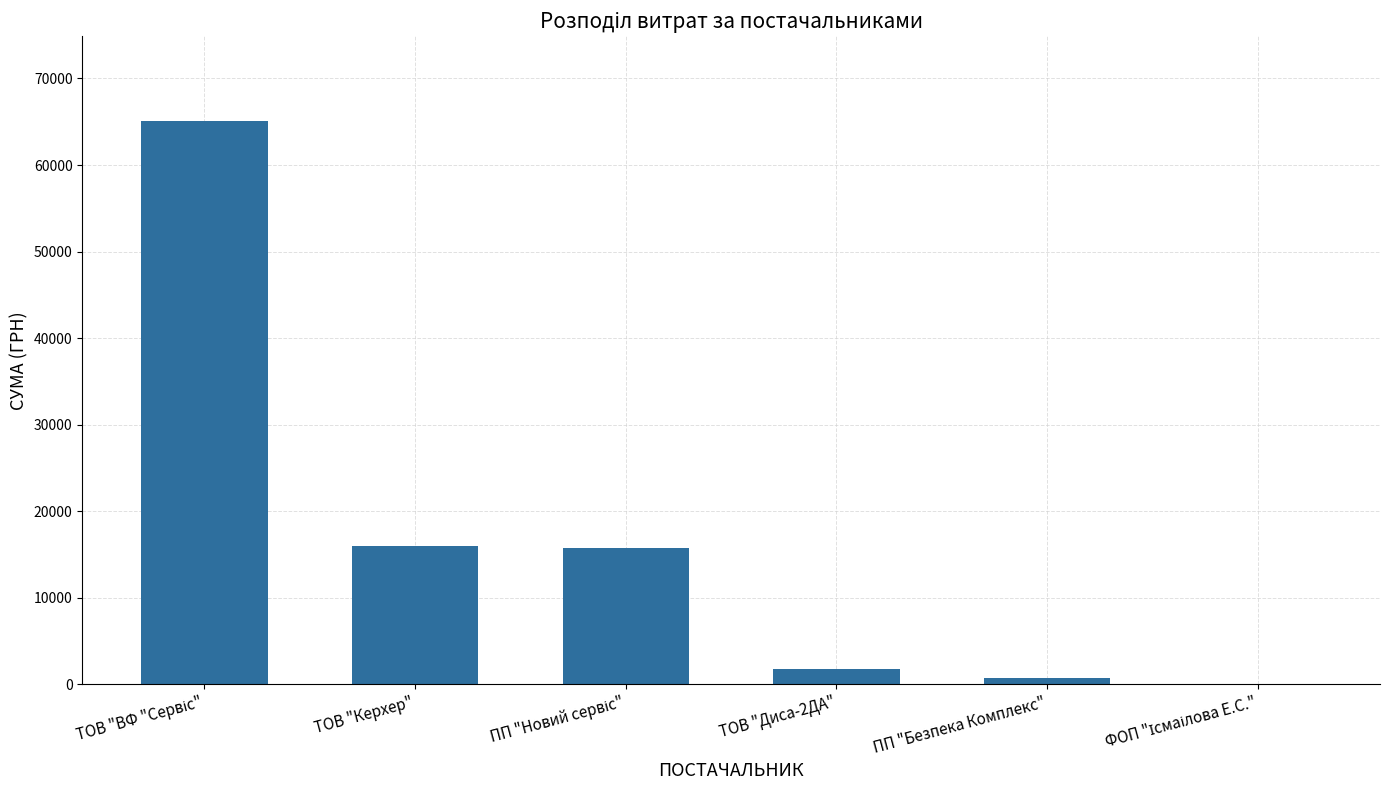

What is the maximum value shown in the chart?

65096.0